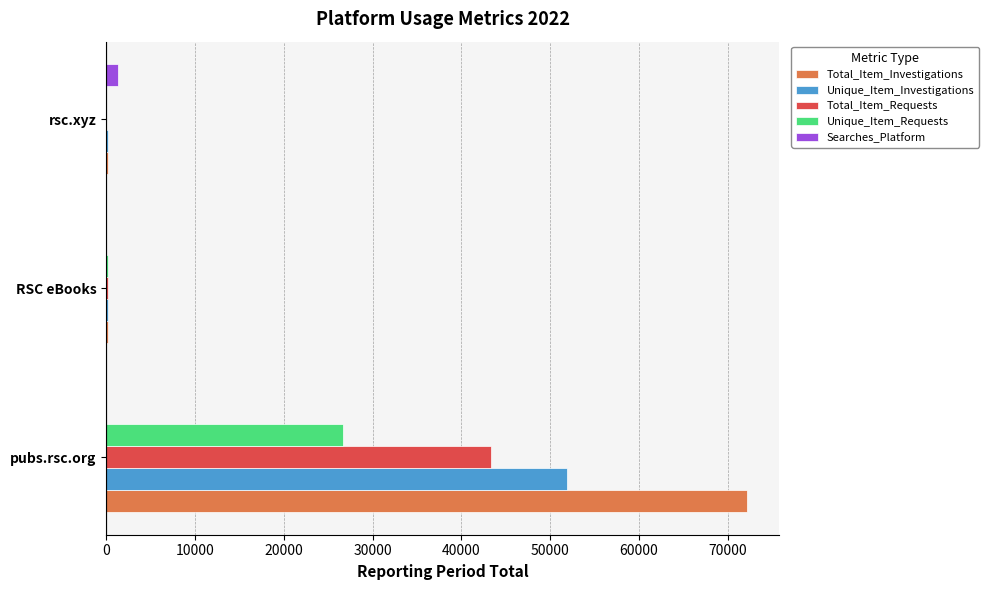

Which series has the largest range (max minus min)?

Total_Item_Investigations